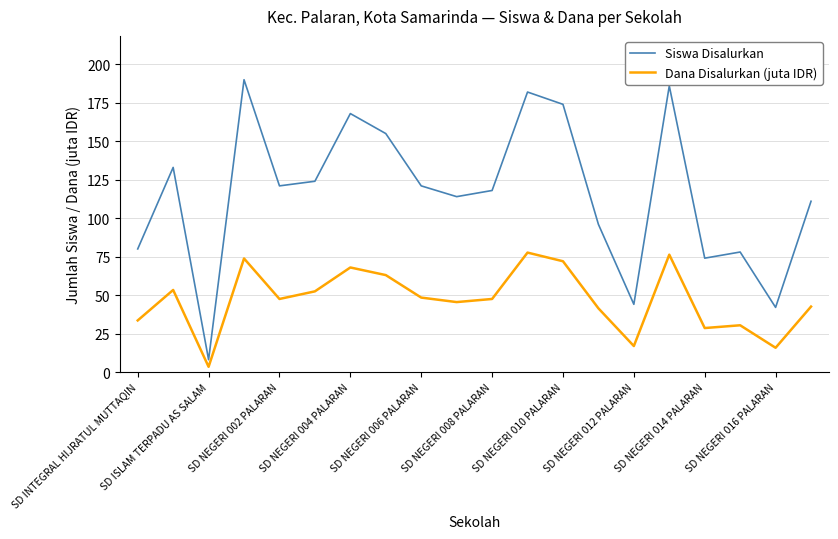

How many lines are shown in the chart?

2